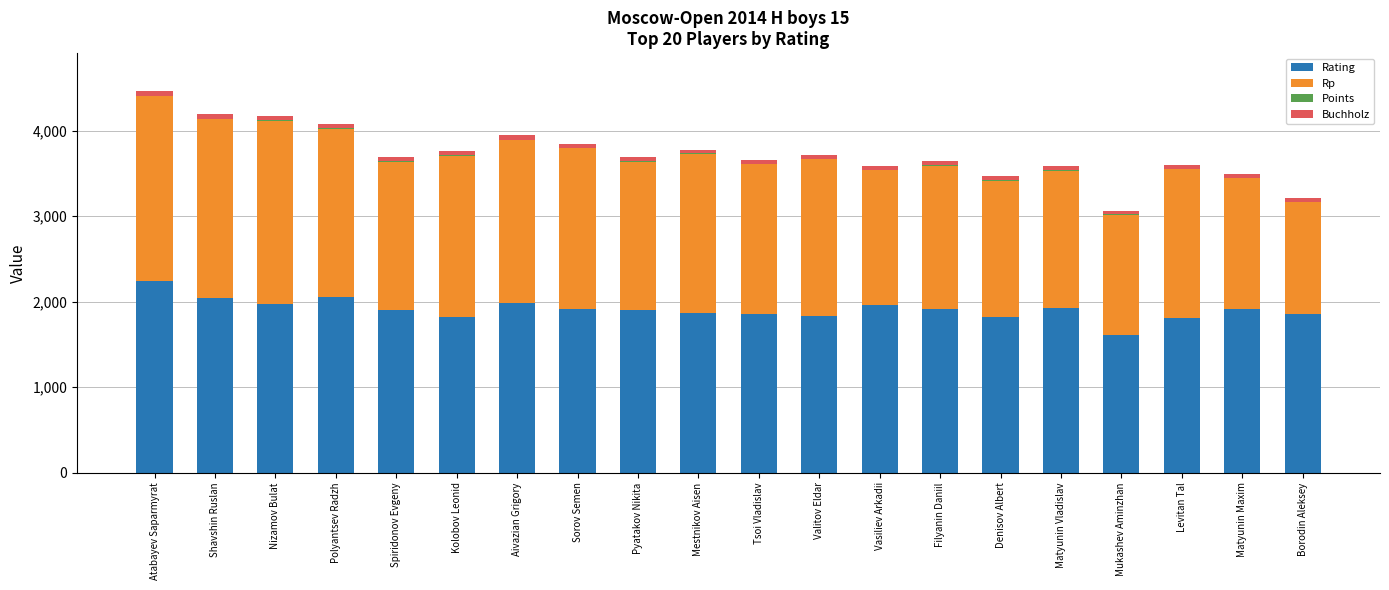

Are the bars grouped side by side (vs. stacked)?

No